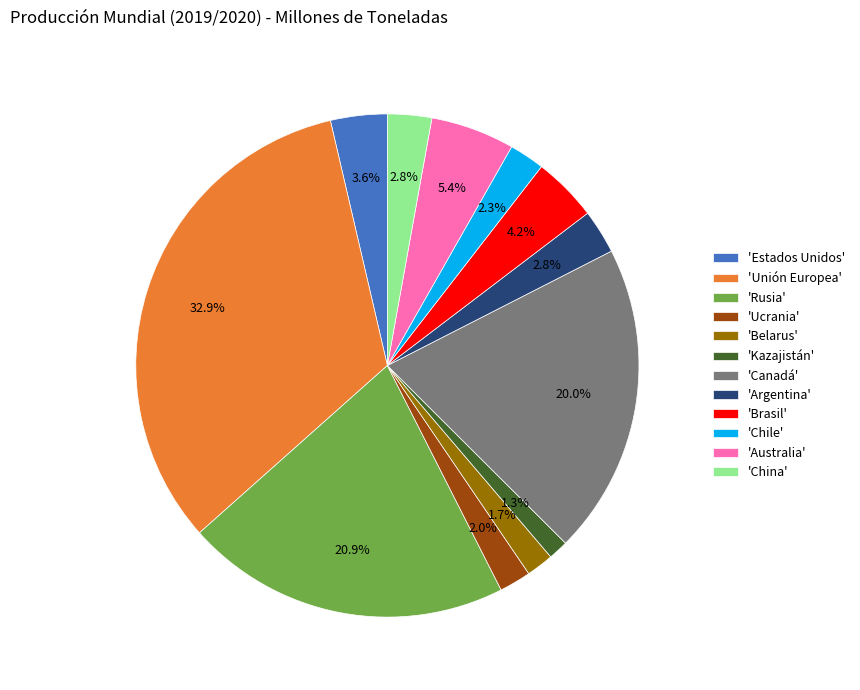

Does 'Rusia' account for over 50% of the chart?

No